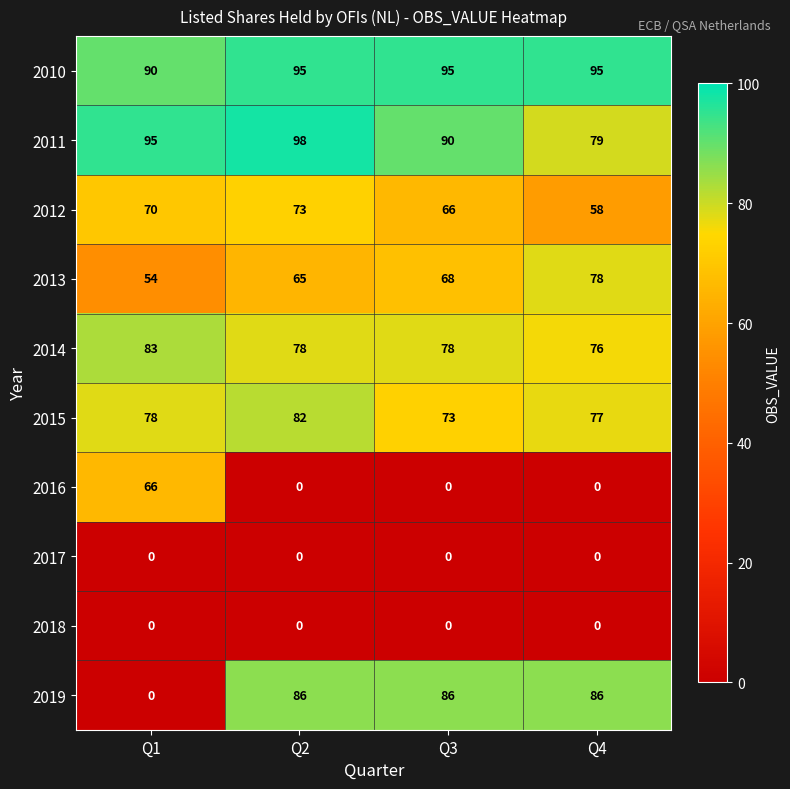

List the labels in order of 2012 value, smallest first.

Q4, Q3, Q1, Q2